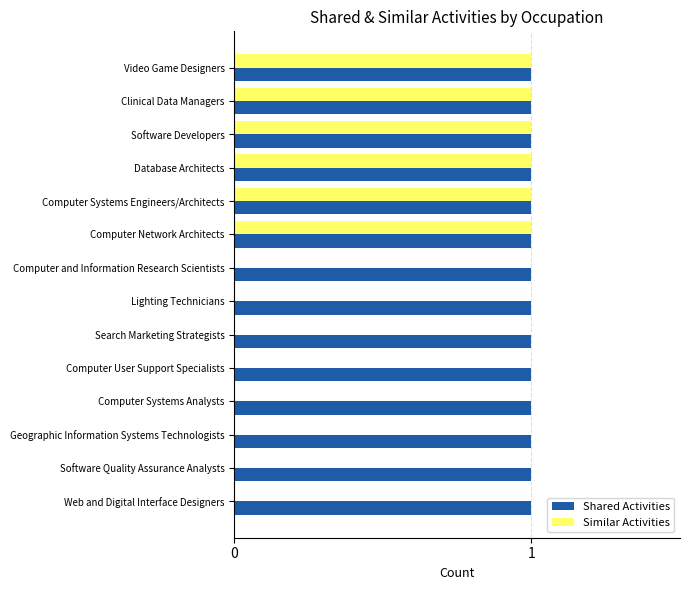

Which series has the largest total across all categories?

Shared Activities